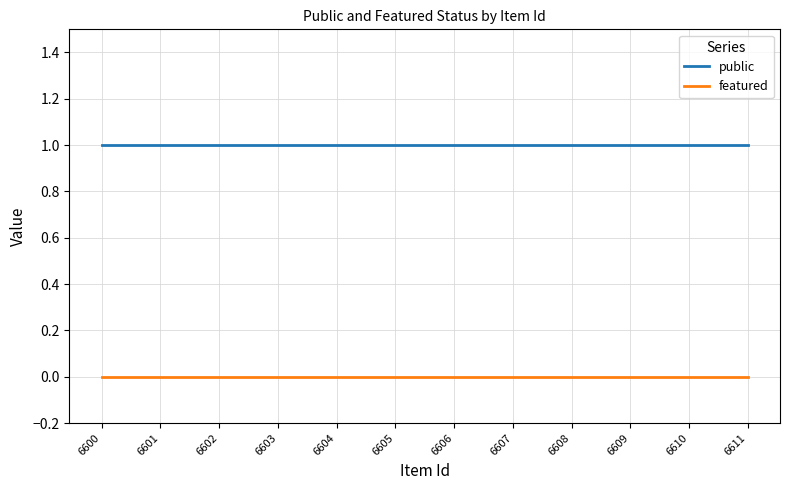

The public series shows 1 at 6601. True or false?

True